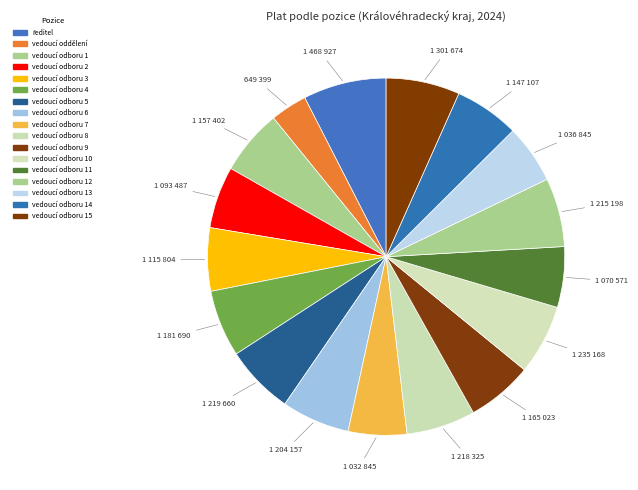

Count the number of slices in the pie.

17